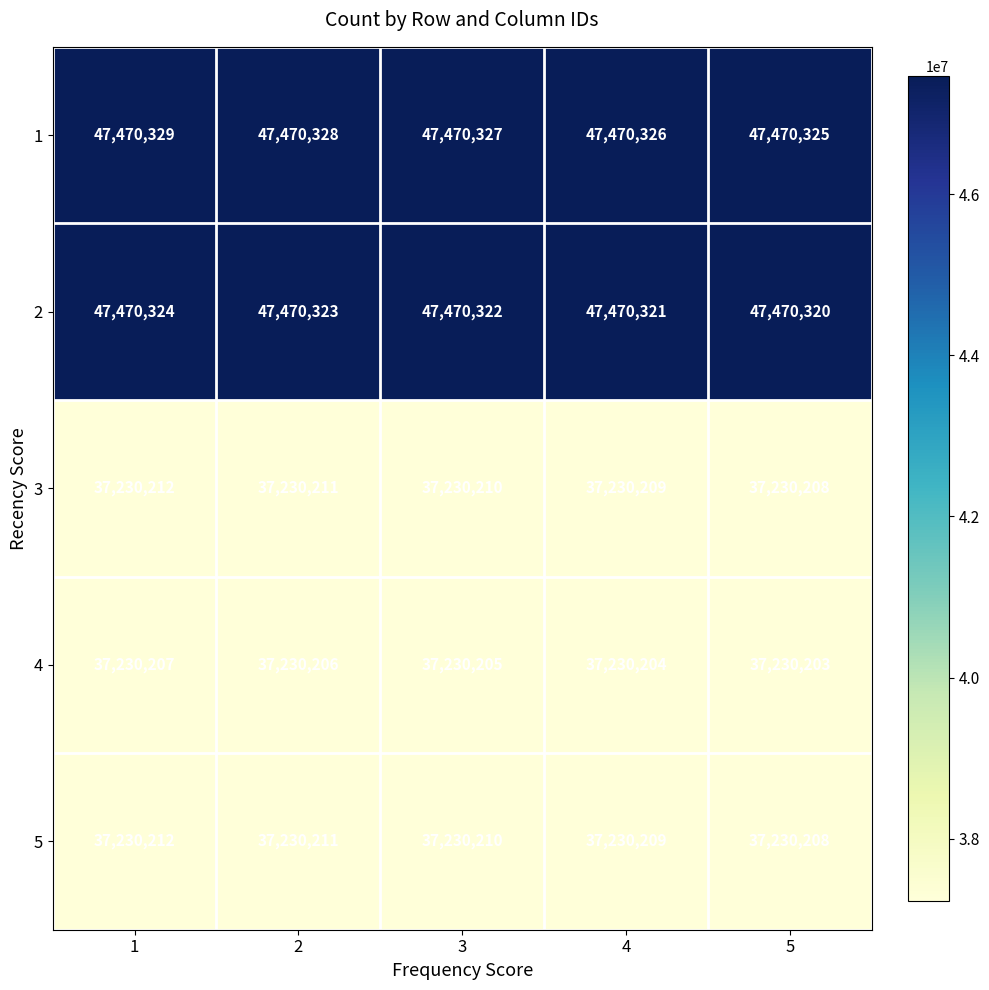

Reading right to left, what are all the values shown in this chart?

1: 47470325	47470326	47470327	47470328	47470329
2: 47470320	47470321	47470322	47470323	47470324
3: 37230208	37230209	37230210	37230211	37230212
4: 37230203	37230204	37230205	37230206	37230207
5: 37230208	37230209	37230210	37230211	37230212